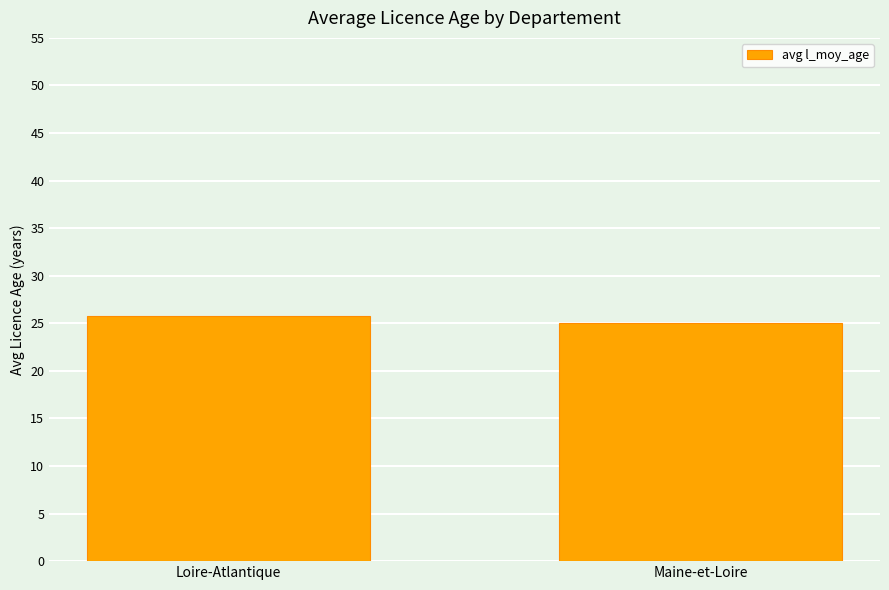

At which category does the chart reach its peak across all series?

Loire-Atlantique